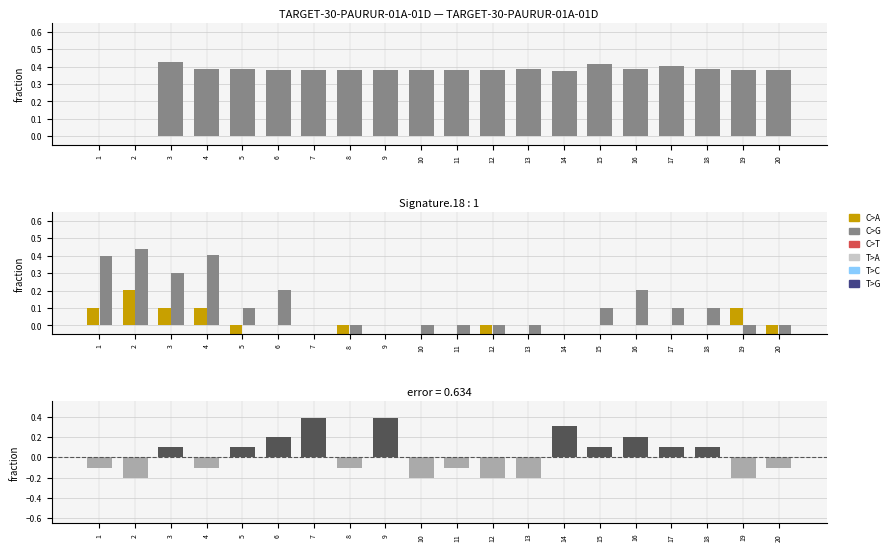

Which series has the widest spread of values?

C>G